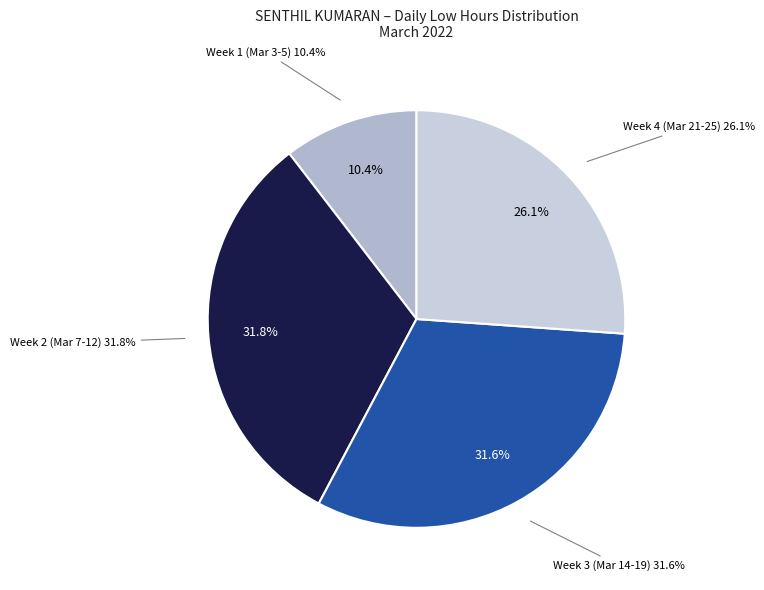

Is there a majority slice in this chart?

No